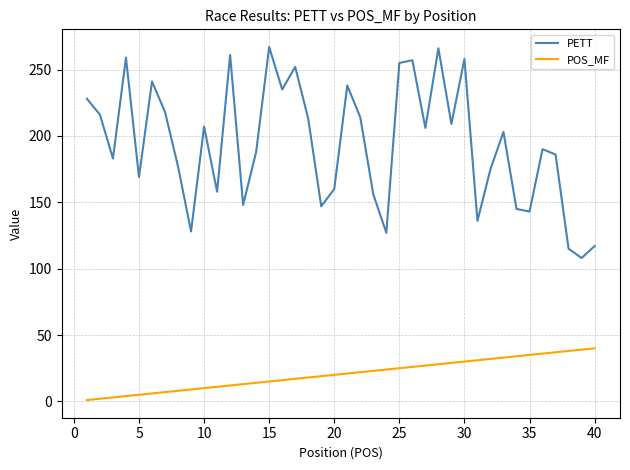

What is the minimum value for PETT?

108